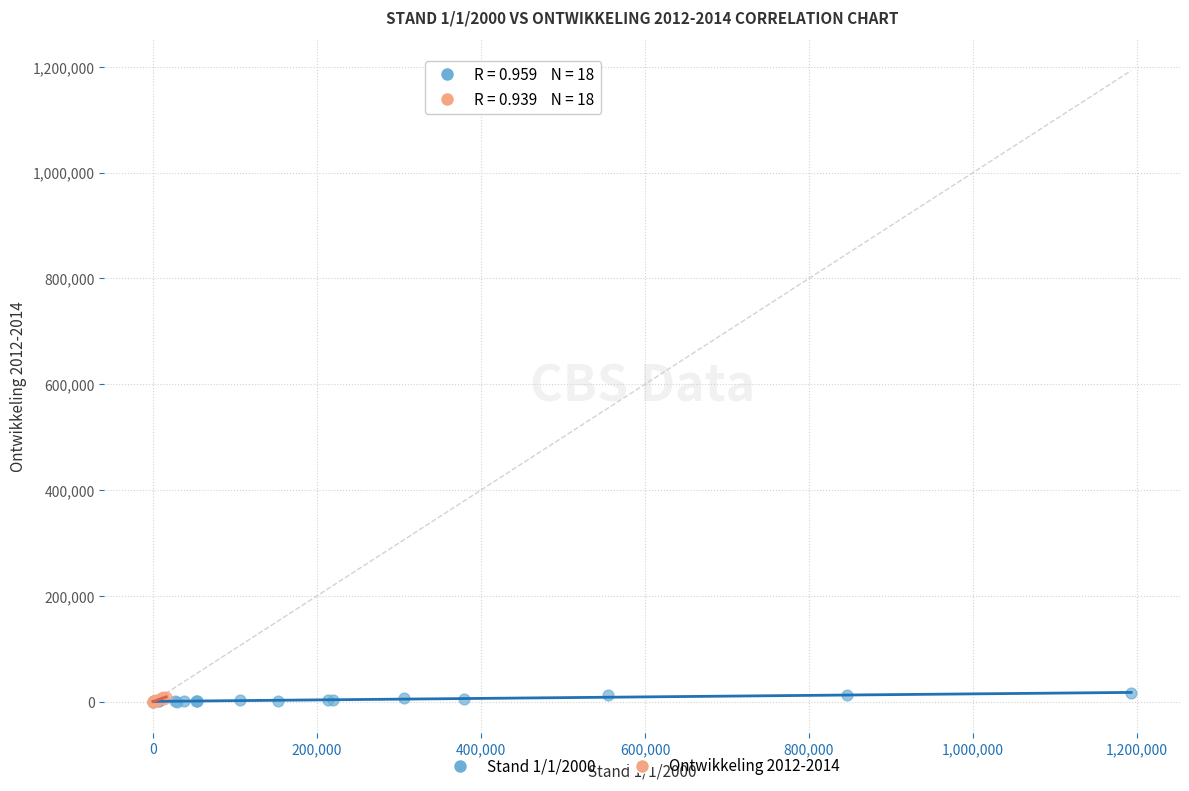

What are all the series names shown in the legend?

Stand 1/1/2000, Ontwikkeling 2012-2014